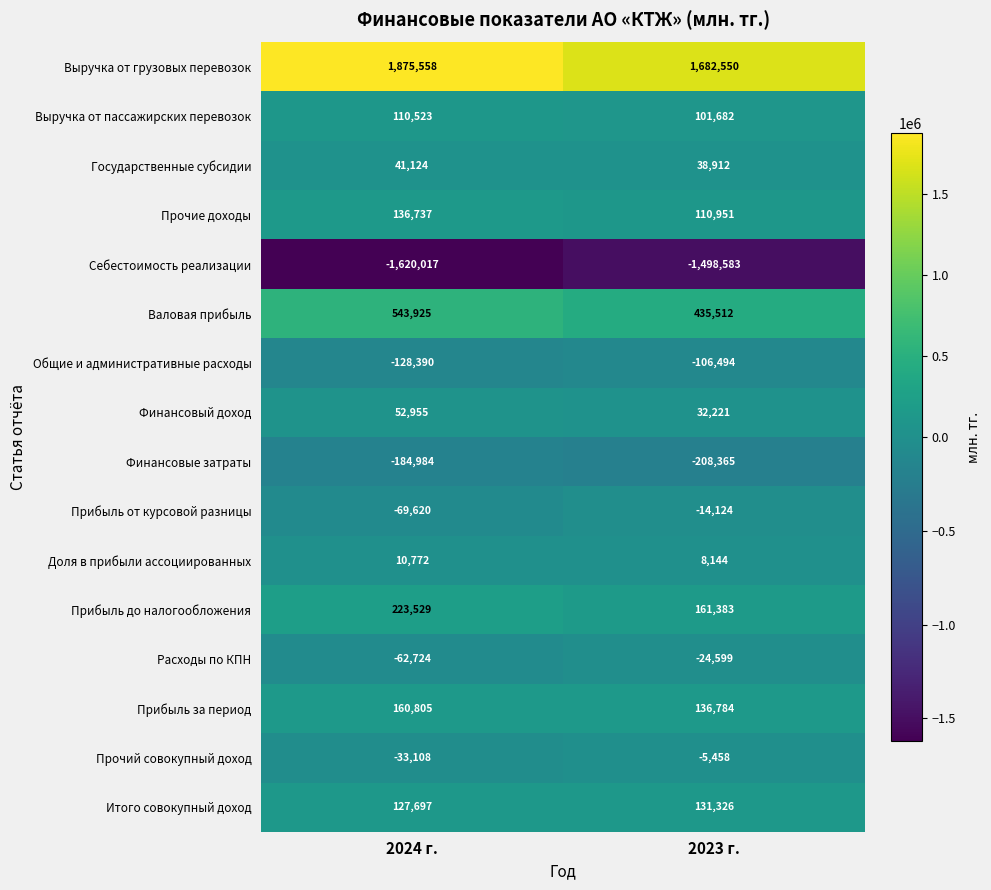

What is the sum of the Себестоимость реализации values at 2023 г. and 2024 г.?

-3118600